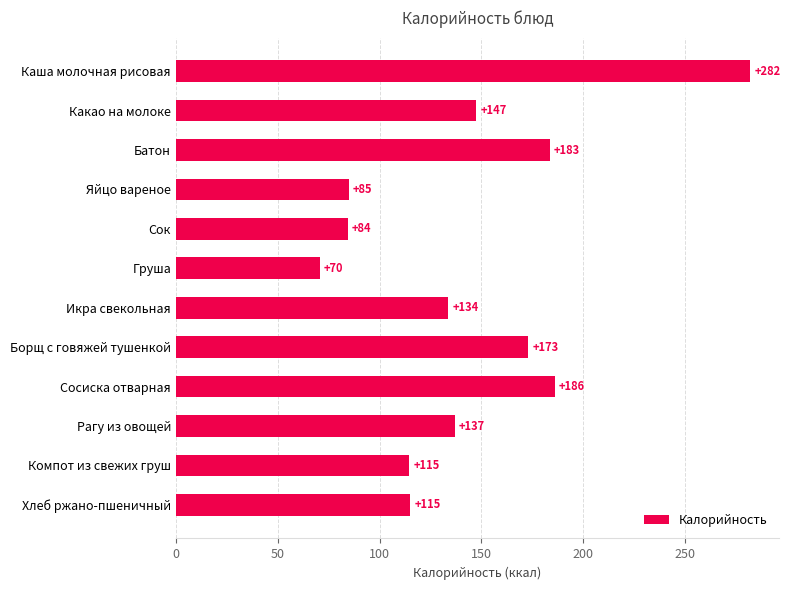

How many values are below 136?

6